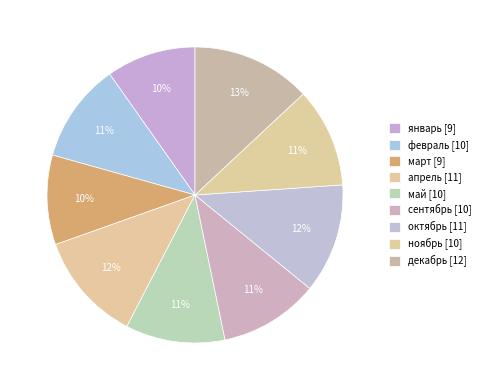

How many slices are in this pie chart?

9